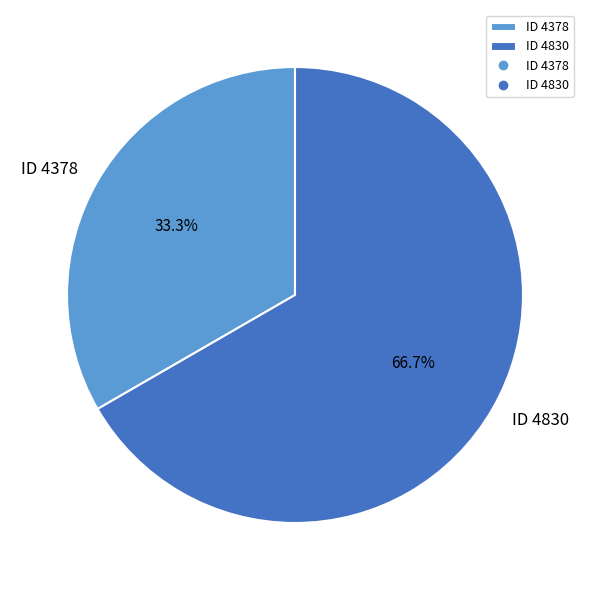

Which slice represents more than half of the pie?

ID 4830